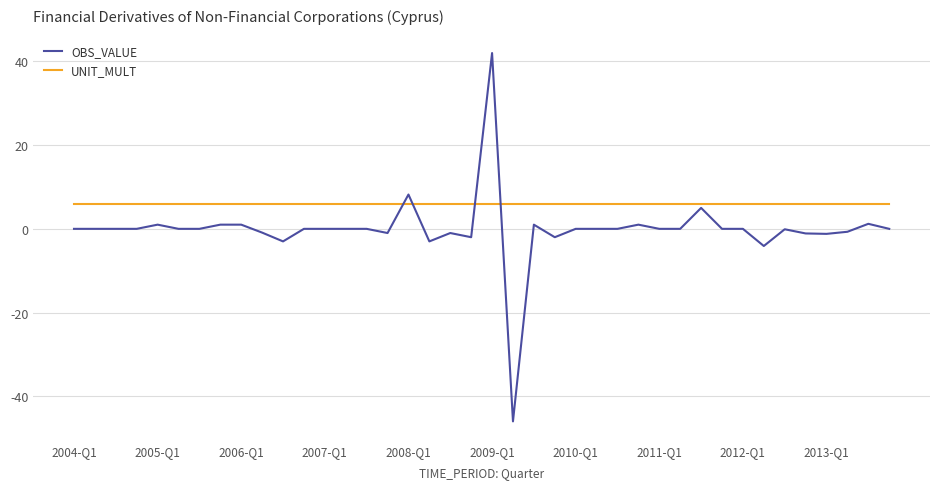

Which series has the largest total across all categories?

UNIT_MULT